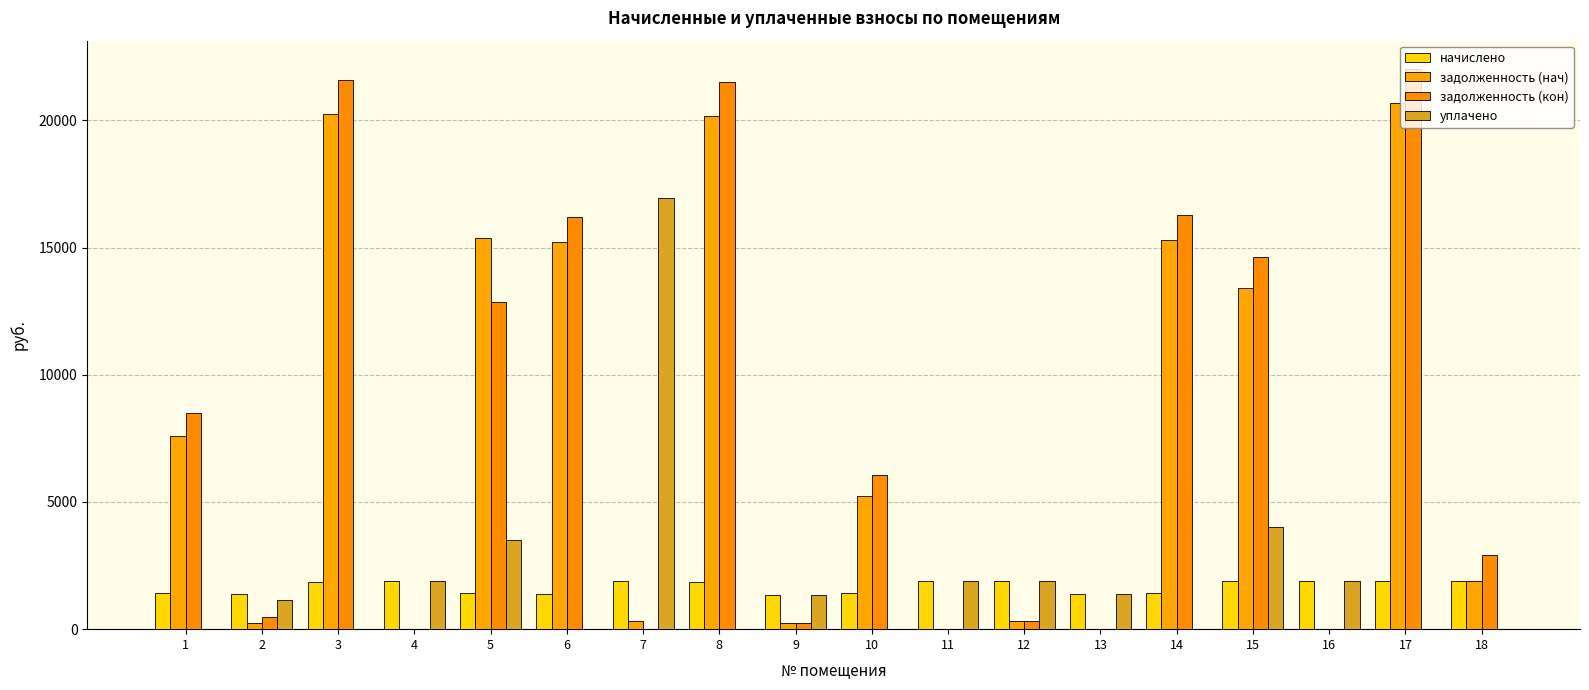

What is the total value across all series at 15?

33965.9